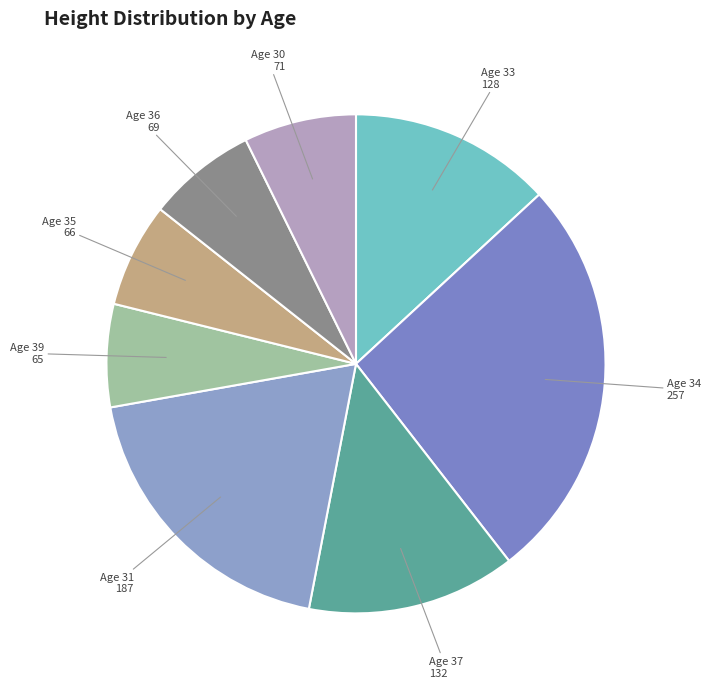

Count the number of slices in the pie.

8